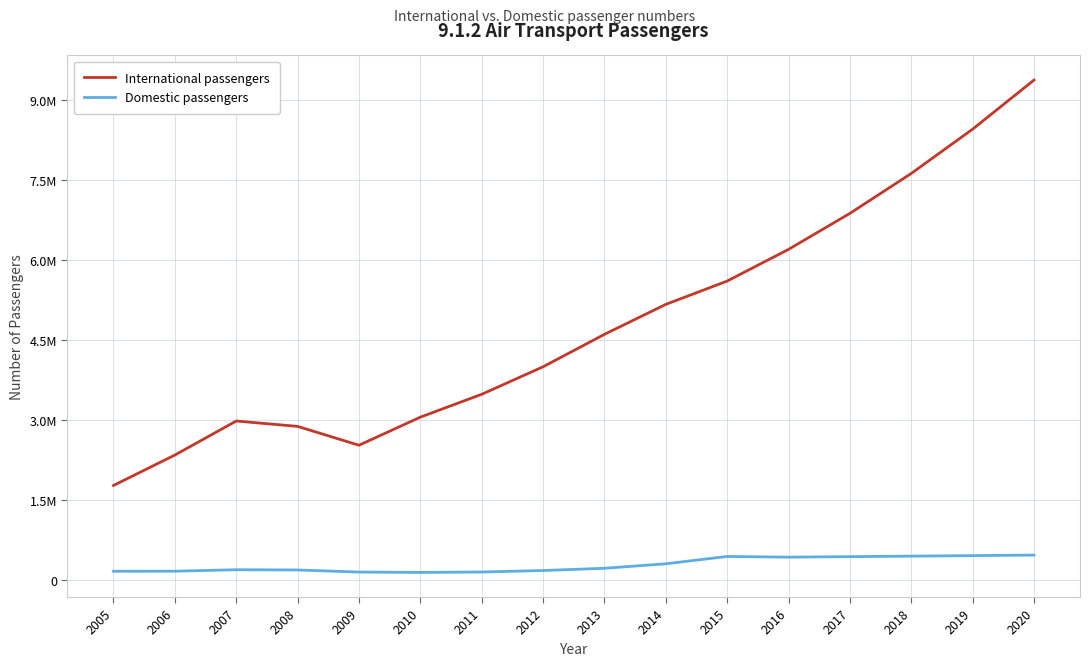

At which label does Domestic passengers first exceed 214418?

2014